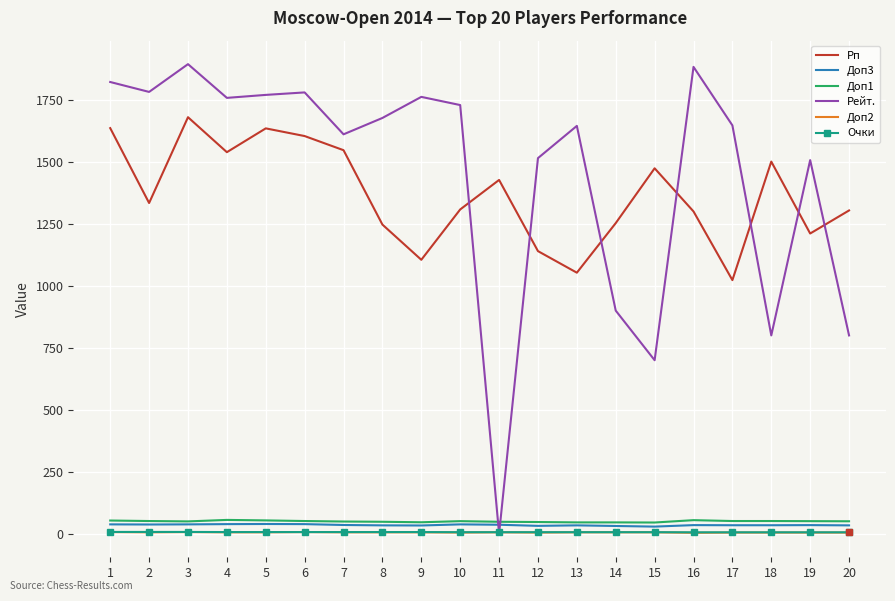

What is the spread (max minus min) of values at 6?

1773.0